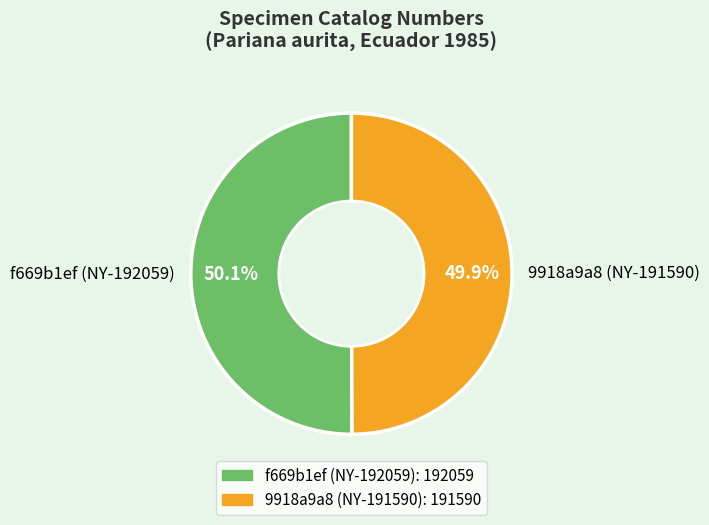

What is the total percentage of f669b1ef (NY-192059) and 9918a9a8 (NY-191590)?

100.0%